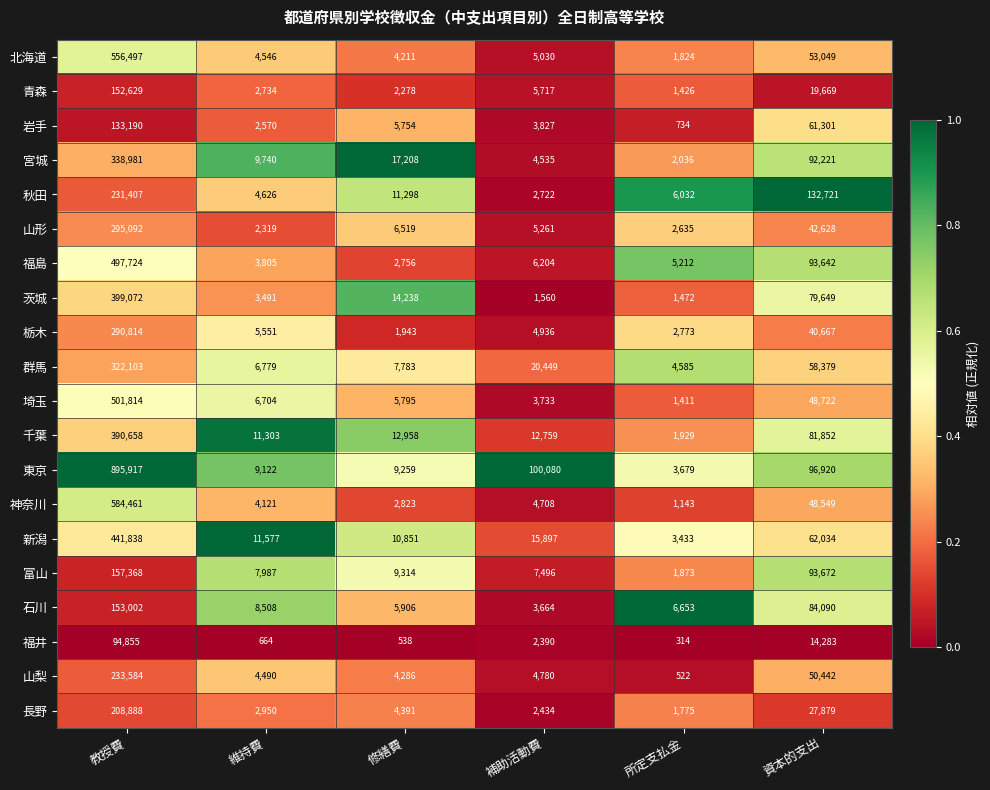

Which category has the lowest value across all series?

所定支払金